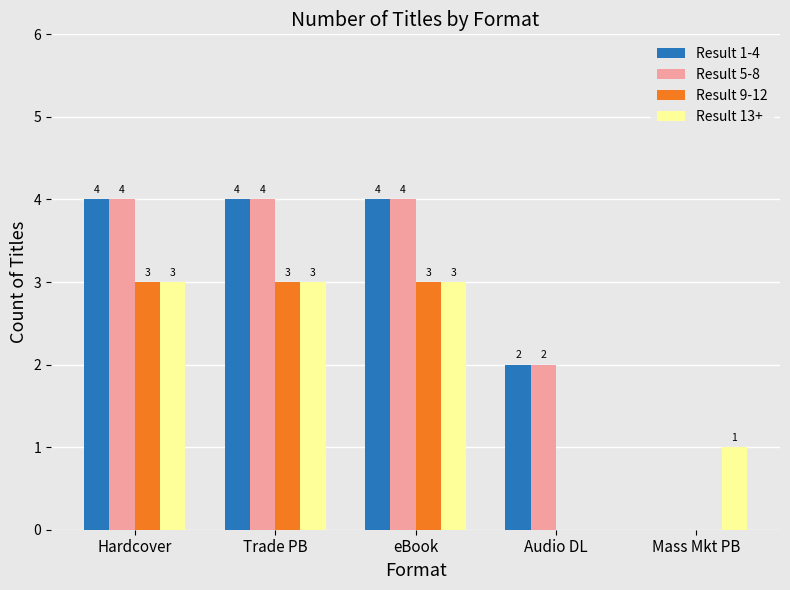

What is the sum of the Result 5-8 values at Hardcover and Audio DL?

6